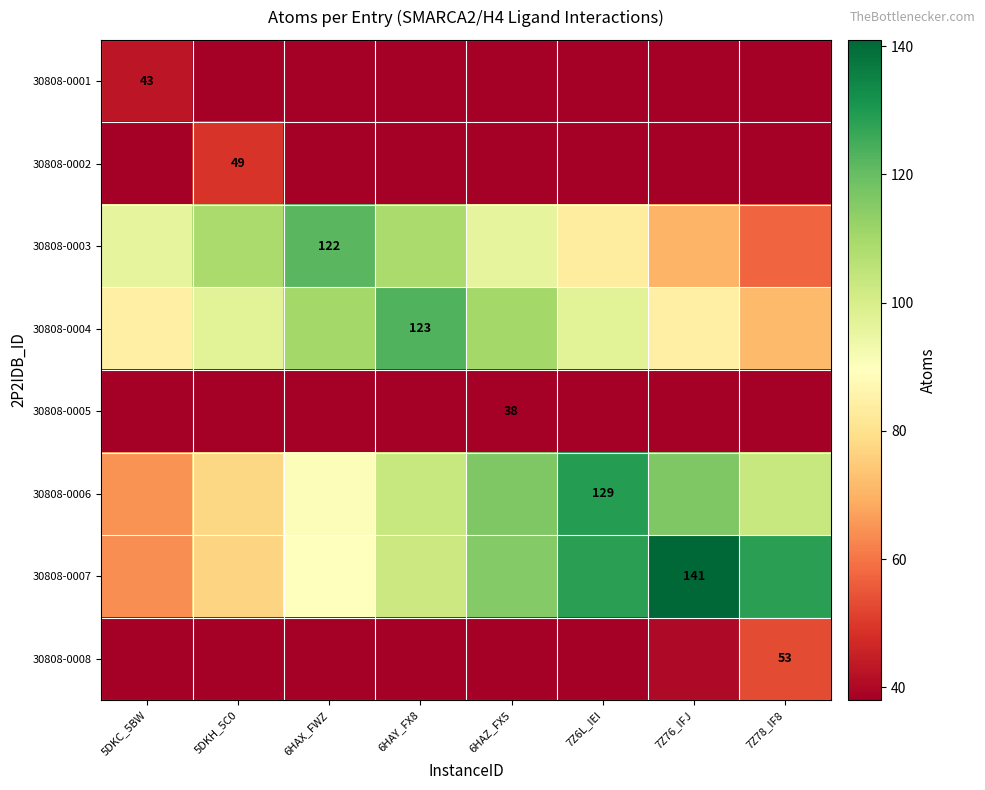

Rank the series by their maximum value, from lowest to highest.

30808-0005, 30808-0001, 30808-0002, 30808-0008, 30808-0003, 30808-0004, 30808-0006, 30808-0007